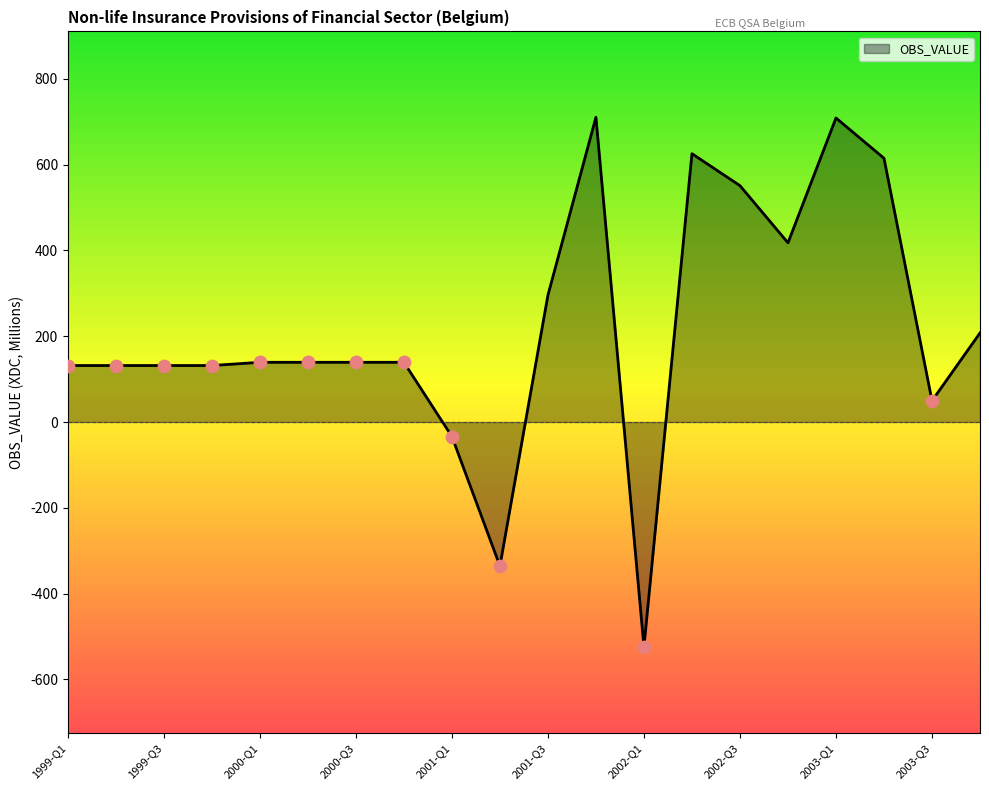

What is the greatest value displayed?

710.3